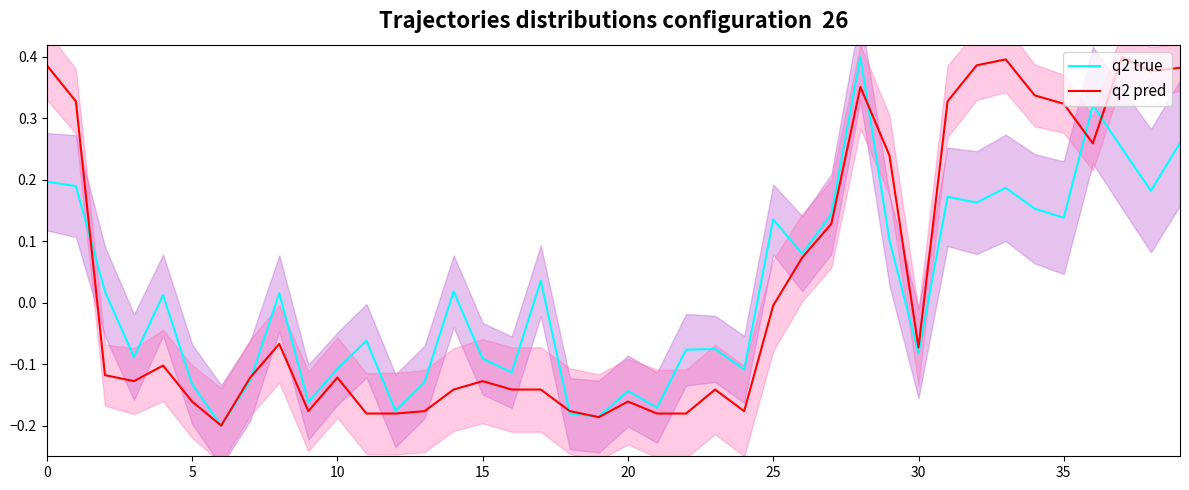

What is the lowest value of the q2 pred series?

-0.2